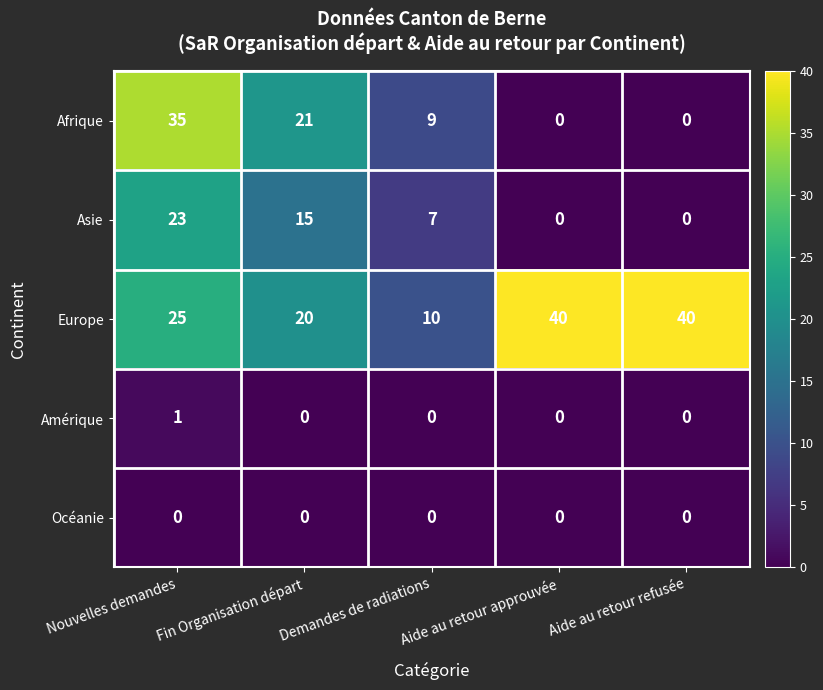

True or false: Amérique has a value of 1 at Nouvelles demandes.

True